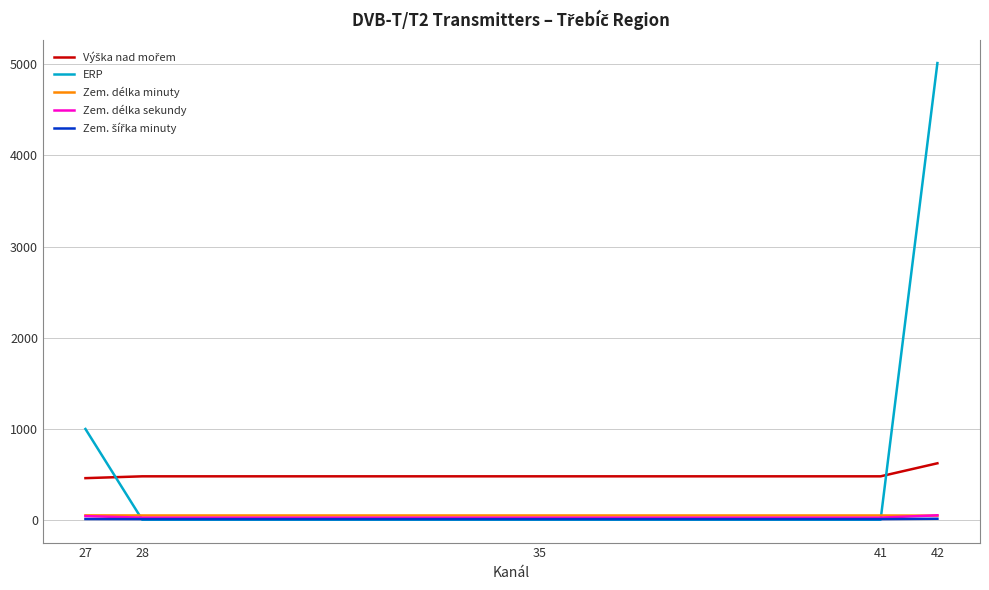

Count the number of categories in the chart.

5